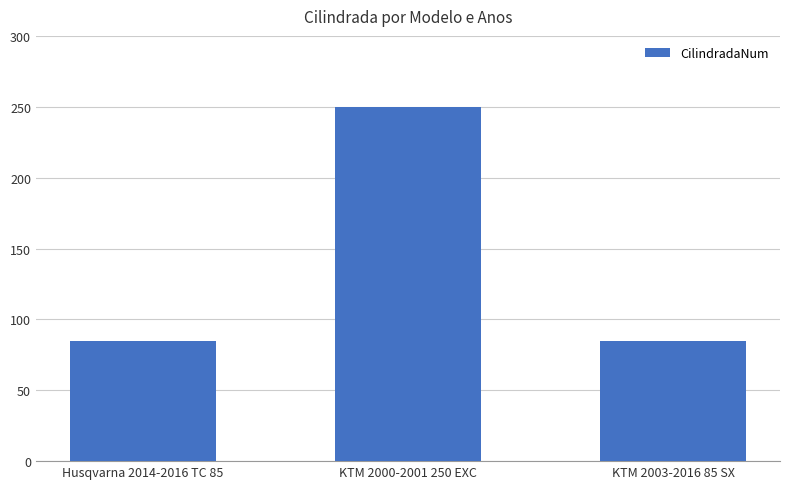

What is the change in value from Husqvarna 2014-2016 TC 85 to KTM 2000-2001 250 EXC?

+165